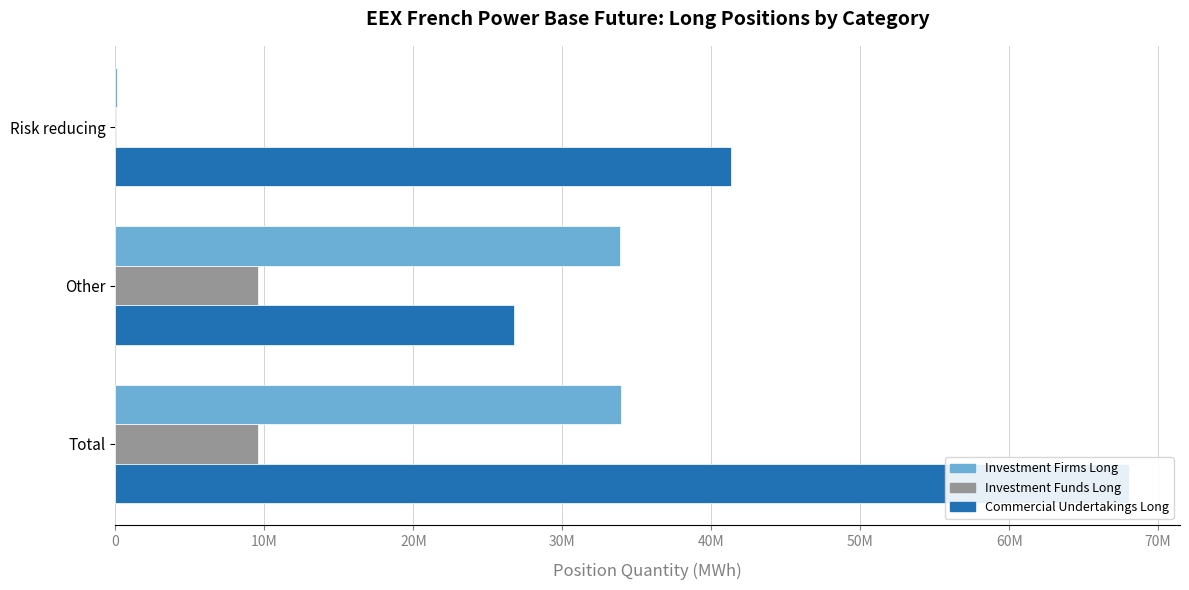

Between Other and Risk reducing, which is larger?

Other